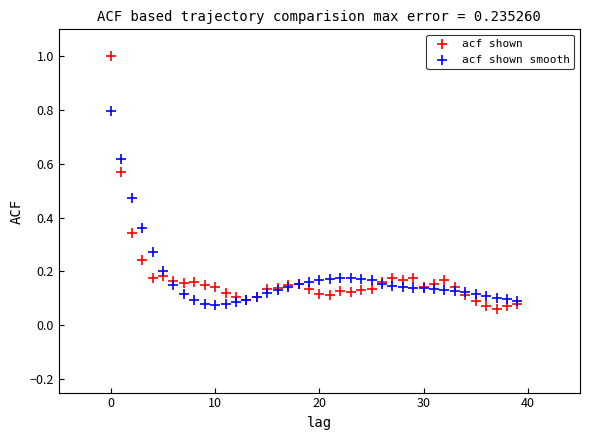

Which series reaches the maximum Y coordinate?

acf shown